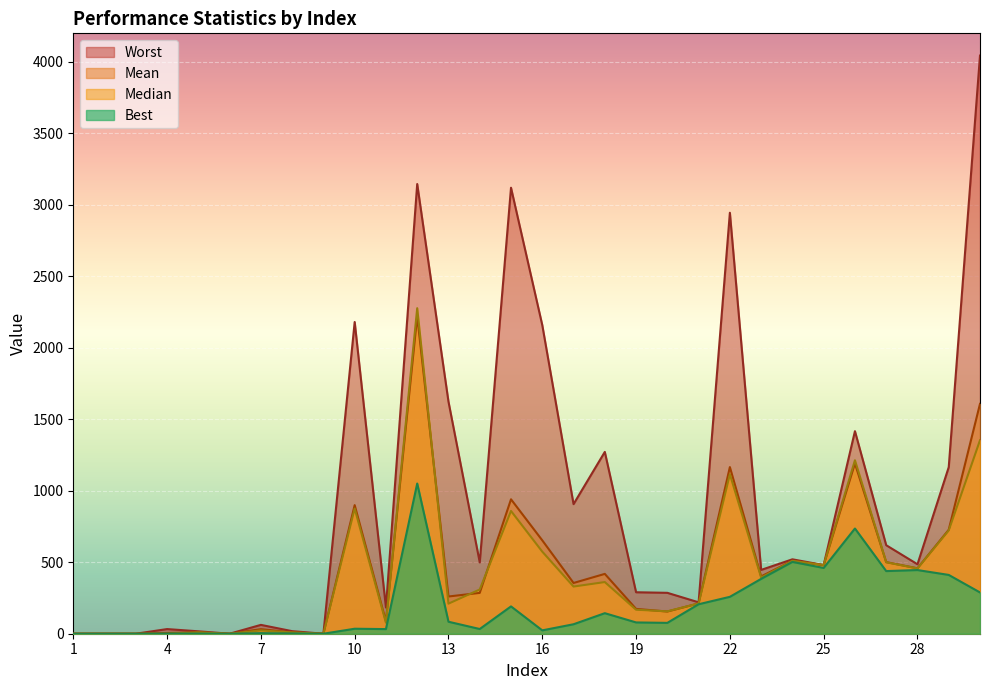

What is the spread (max minus min) of values at 15?

2928.8